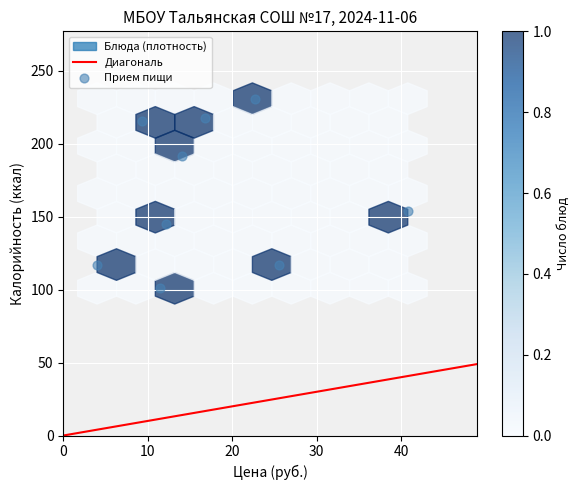

What is the average Y value?

165.7